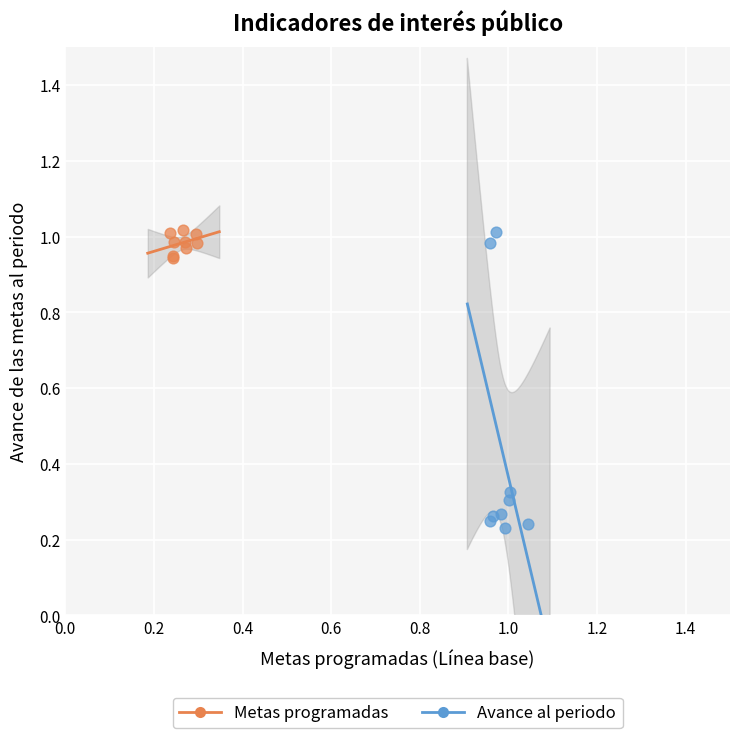

Which series has the largest Y range (max minus min)?

Avance al periodo